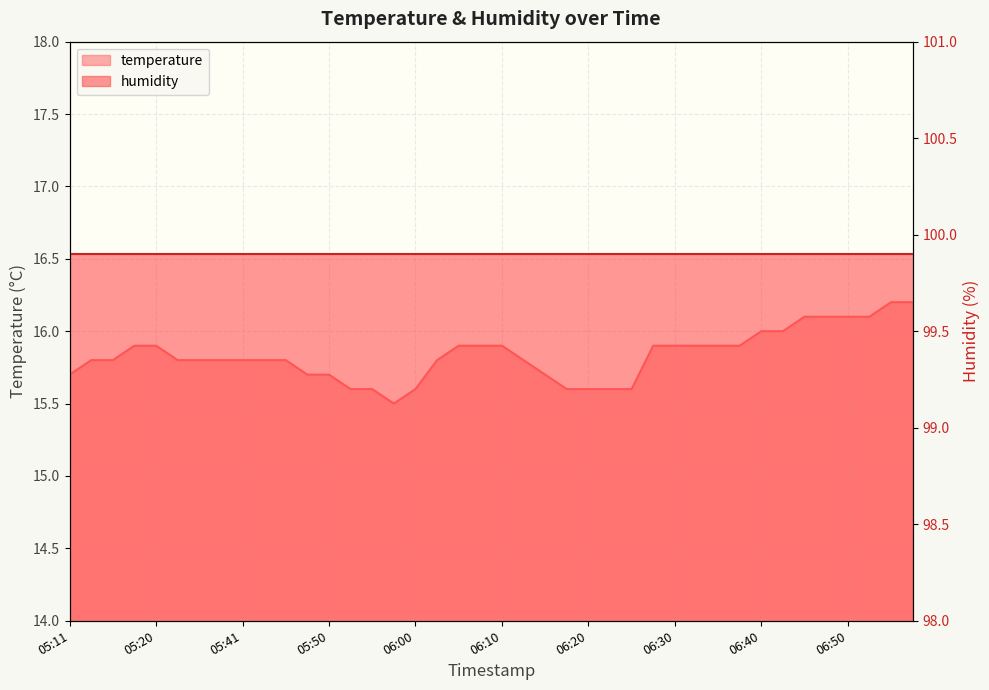

What is the label of the 12th point from the left?

05:48